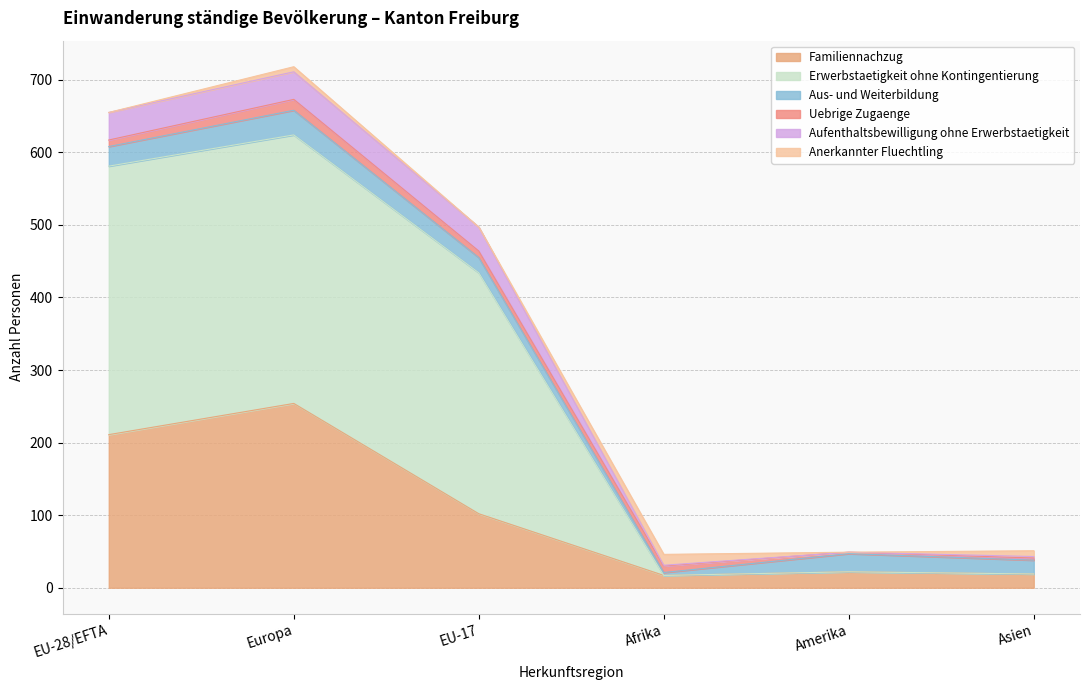

At which label does Familiennachzug reach its peak?

Europa